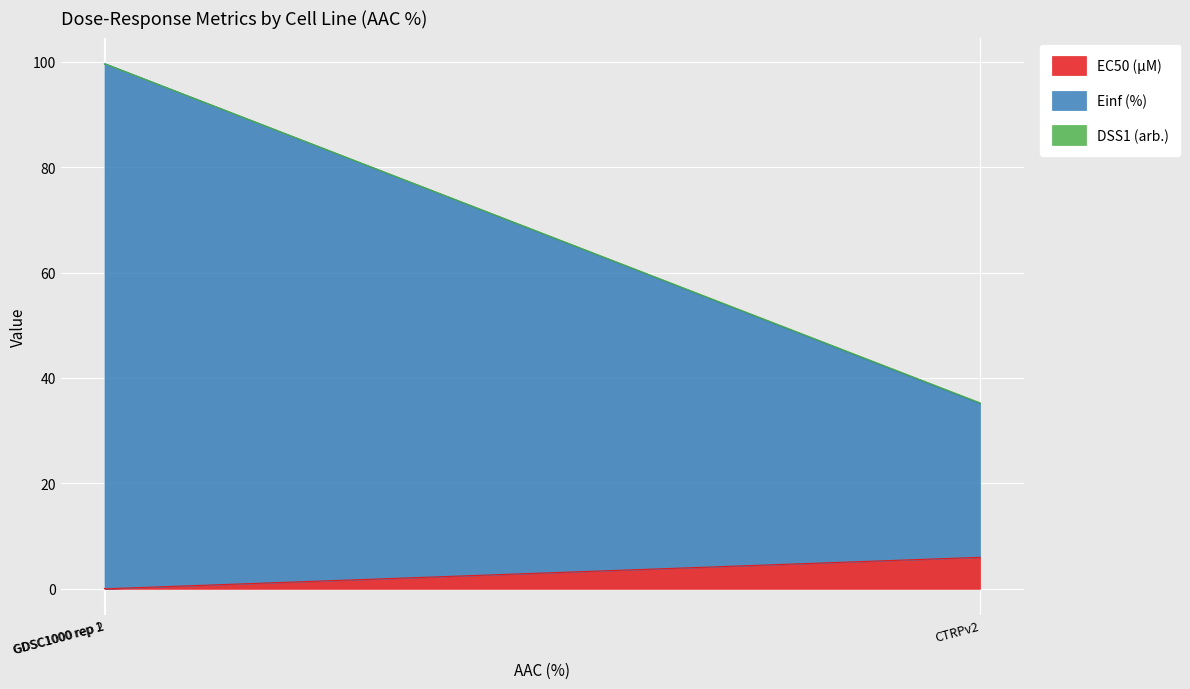

What is the label of the 3rd point from the right?

GDSC1000 rep 1